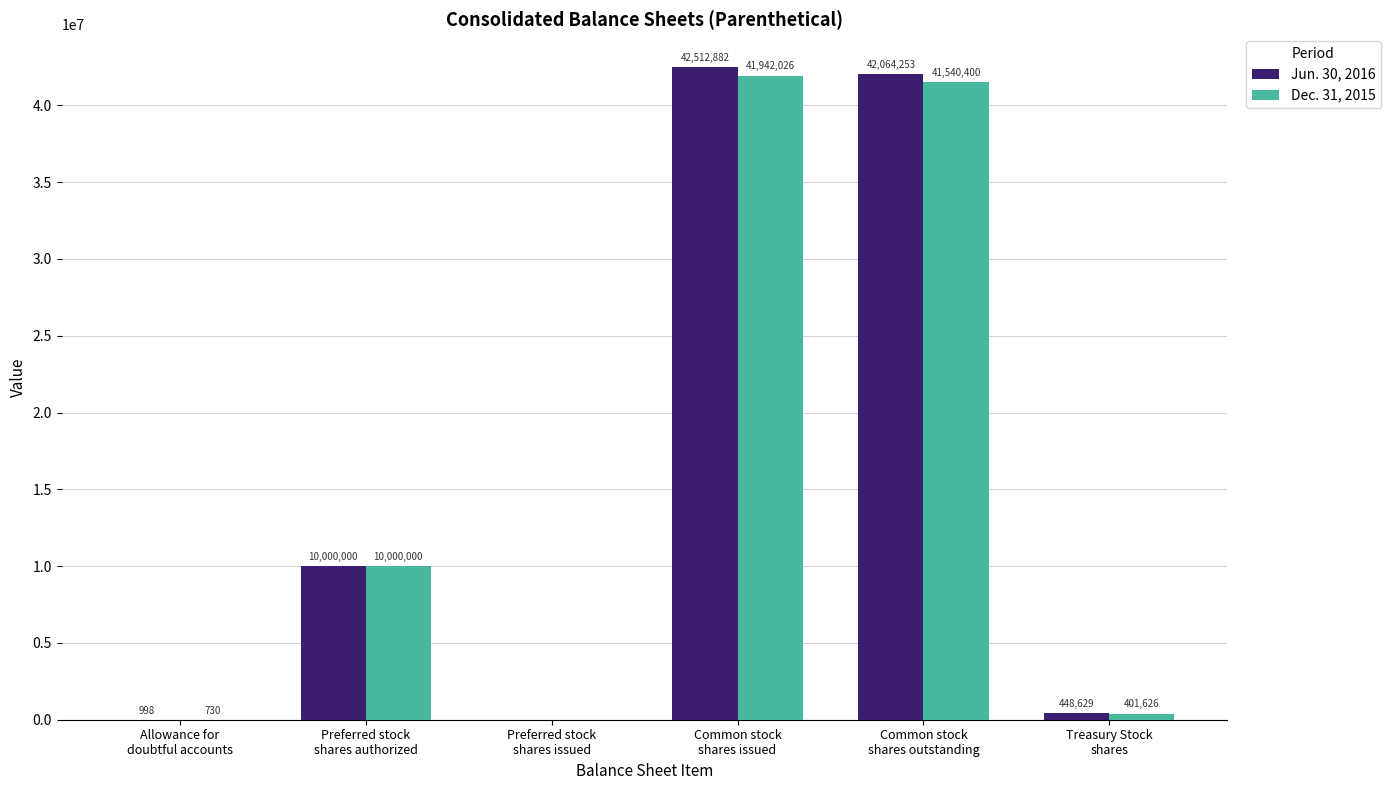

What is the approximate value of Dec. 31, 2015 at Common stock
shares issued?

41942026